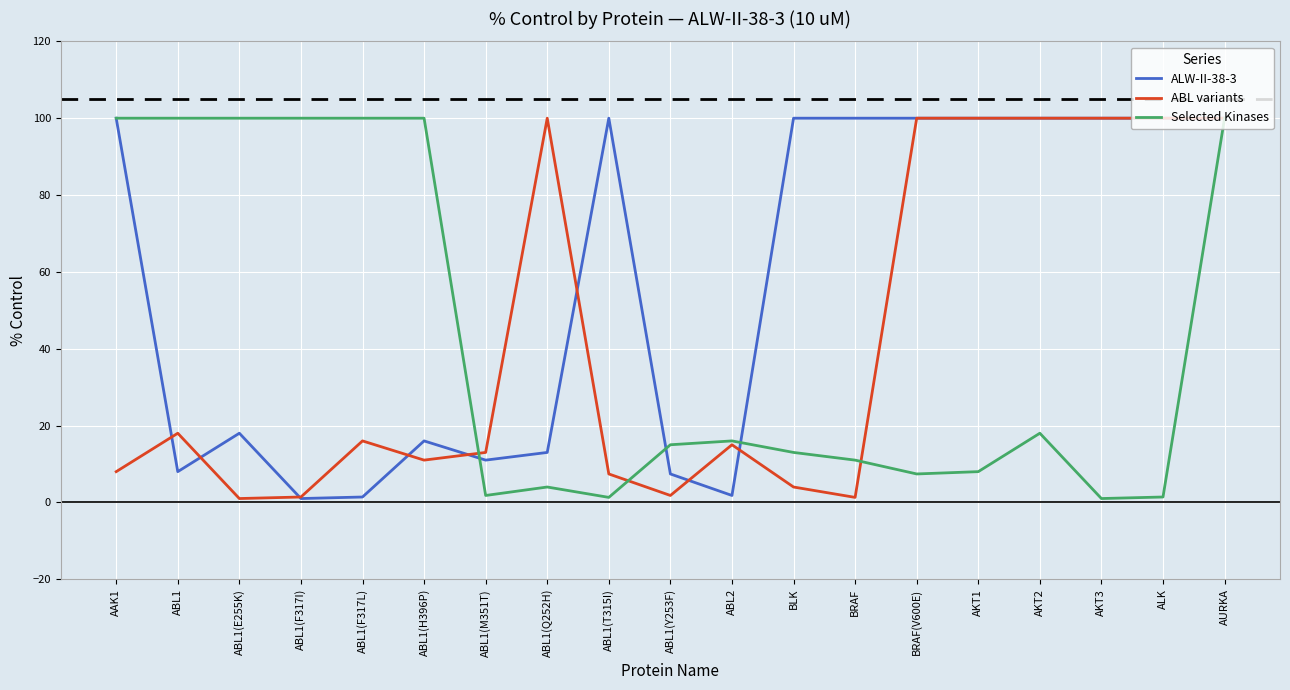

What is the spread (max minus min) of values at ABL1(H396P)?

89.0